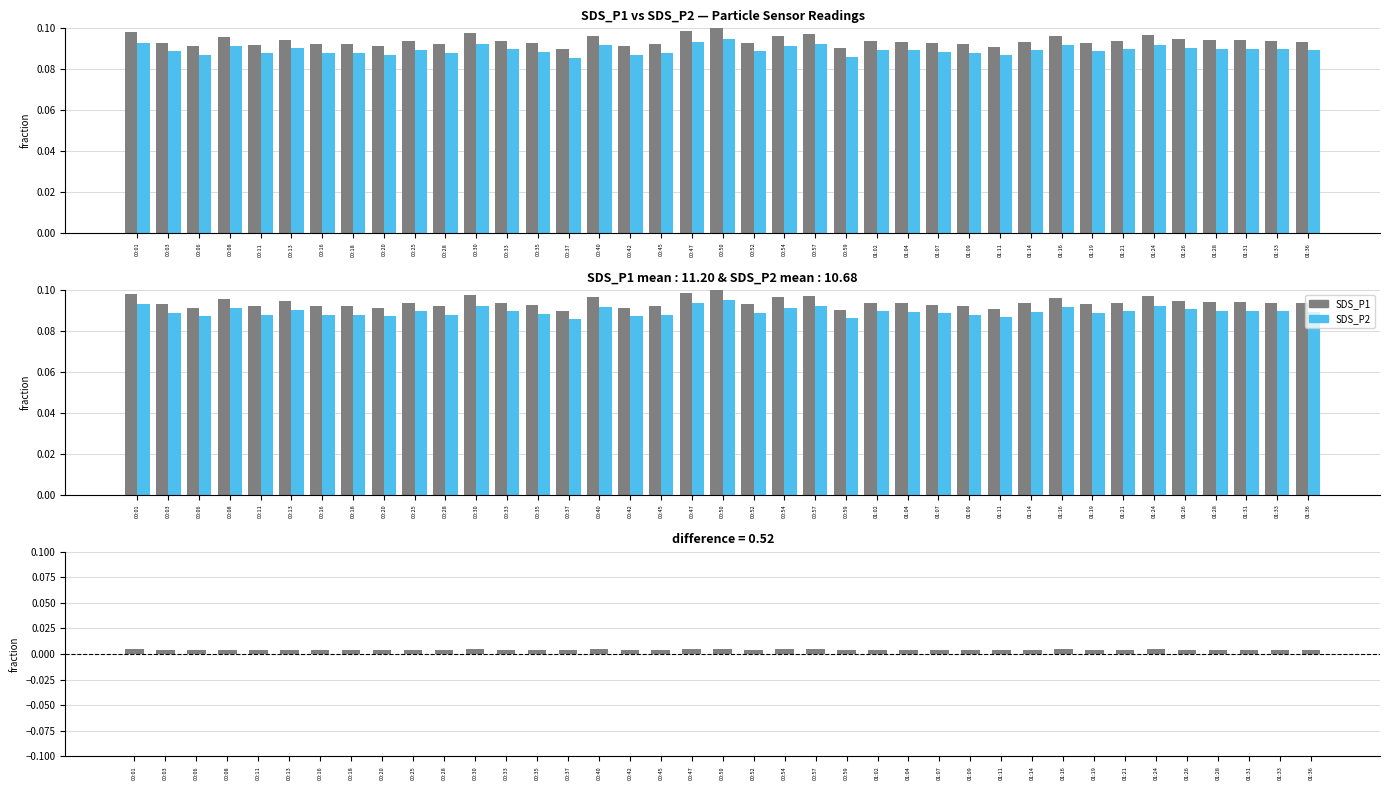

What is the spread (max minus min) of values at 00:13?

0.1